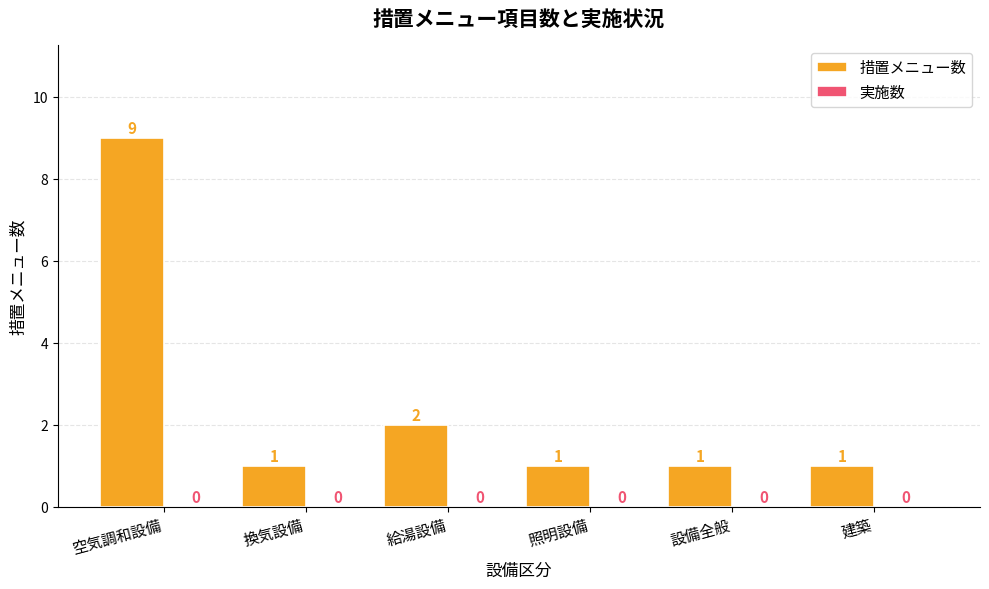

Reading left to right, transcribe all the data shown in this chart.

空気調和設備=9	換気設備=1	給湯設備=2	照明設備=1	設備全般=1	建築=1